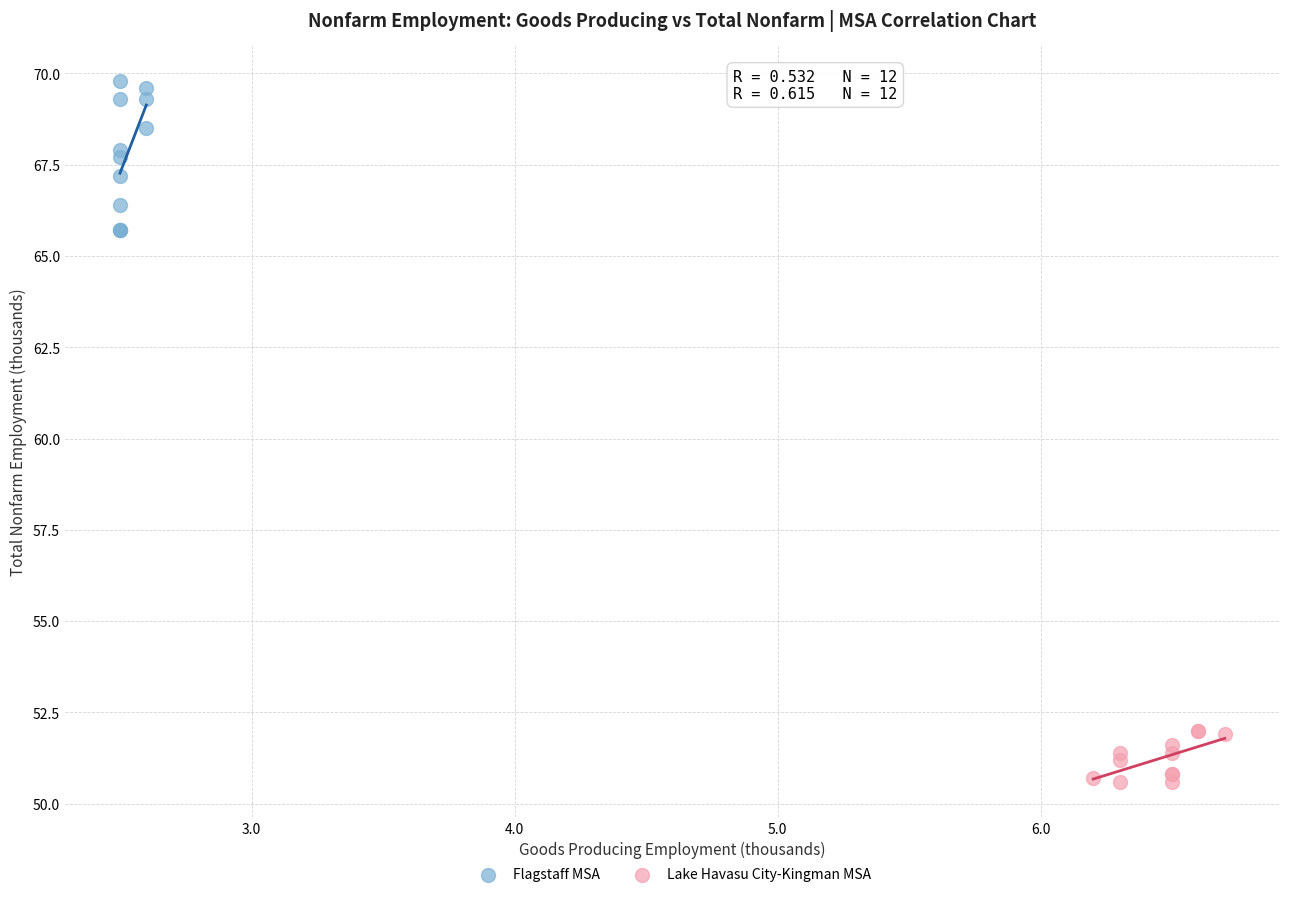

Which series reaches the maximum Y coordinate?

Flagstaff MSA